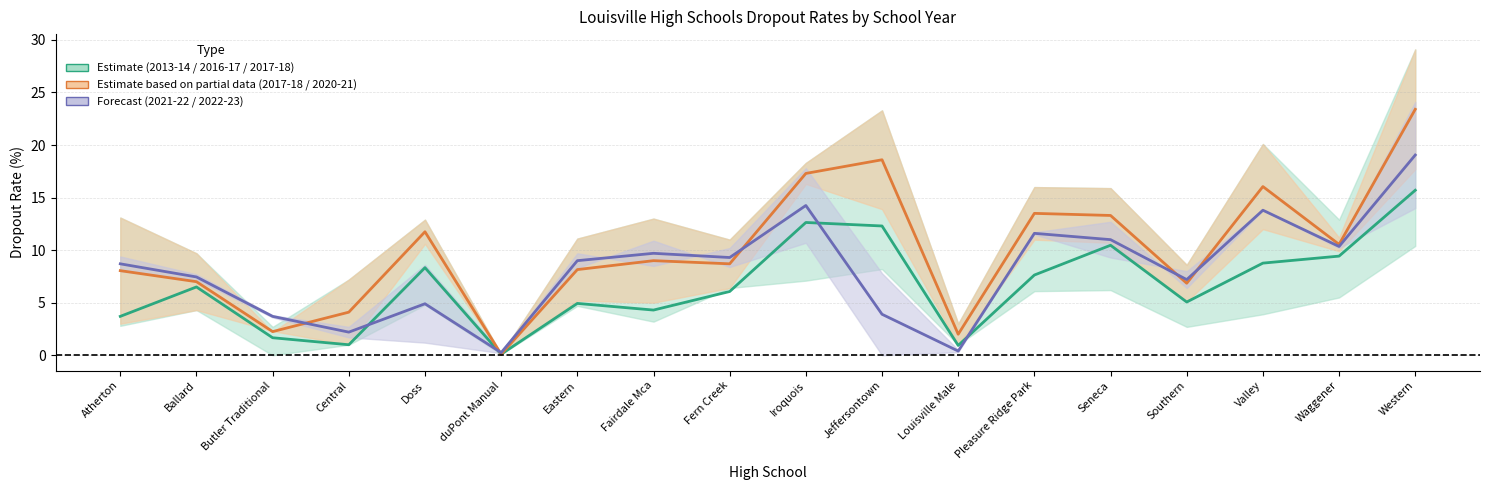

Reading left to right, transcribe all the data shown in this chart.

2013-14 / 2016-17 / 2017-18 mean: Atherton=3.7	Ballard=6.5	Butler Traditional=1.7	Central=1.0	Doss=8.3	duPont Manual=0.1	Eastern=4.9	Fairdale Mca=4.3	Fern Creek=6.1	Iroquois=12.6	Jeffersontown=12.3	Louisville Male=0.9	Pleasure Ridge Park=7.6	Seneca=10.5	Southern=5.1	Valley=8.8	Waggener=9.4	Western=15.7
2017-18 / 2020-21 mean: Atherton=8.1	Ballard=7.0	Butler Traditional=2.2	Central=4.1	Doss=11.8	duPont Manual=0.1	Eastern=8.2	Fairdale Mca=9.0	Fern Creek=8.7	Iroquois=17.3	Jeffersontown=18.6	Louisville Male=2.0	Pleasure Ridge Park=13.5	Seneca=13.3	Southern=6.8	Valley=16.1	Waggener=10.6	Western=23.4
2021-22 / 2022-23 mean: Atherton=8.7	Ballard=7.5	Butler Traditional=3.7	Central=2.2	Doss=4.9	duPont Manual=0.2	Eastern=9.0	Fairdale Mca=9.7	Fern Creek=9.3	Iroquois=14.2	Jeffersontown=3.9	Louisville Male=0.4	Pleasure Ridge Park=11.6	Seneca=11.0	Southern=7.2	Valley=13.8	Waggener=10.3	Western=19.1